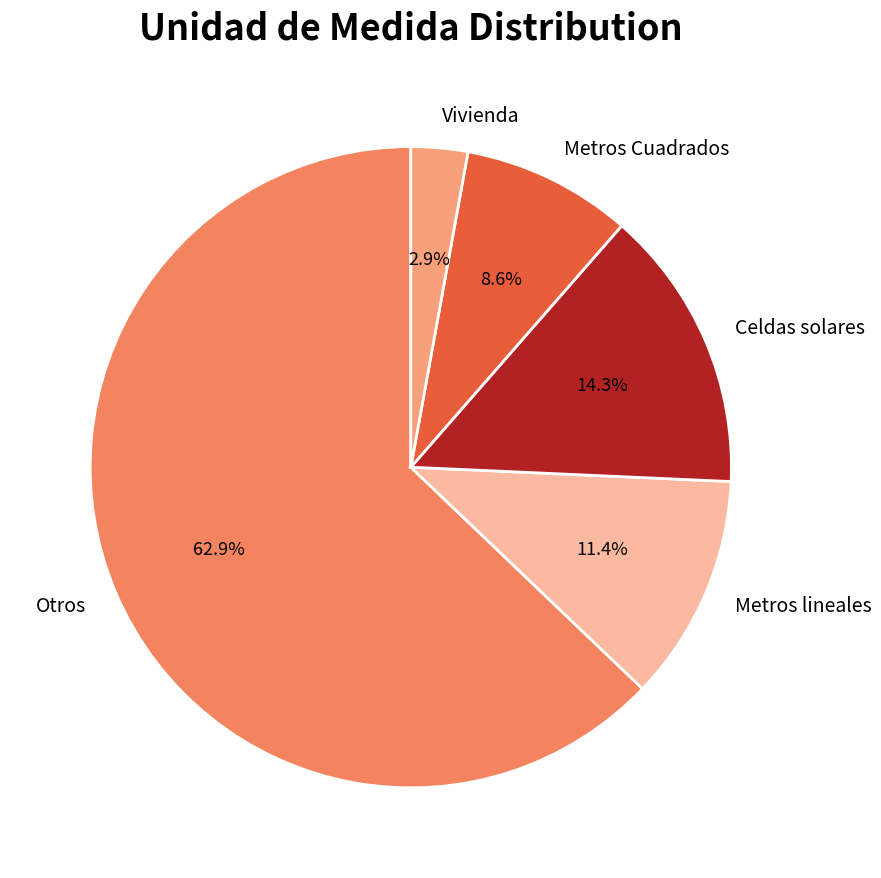

Combined, what portion of the pie is Vivienda and Otros?

65.7%